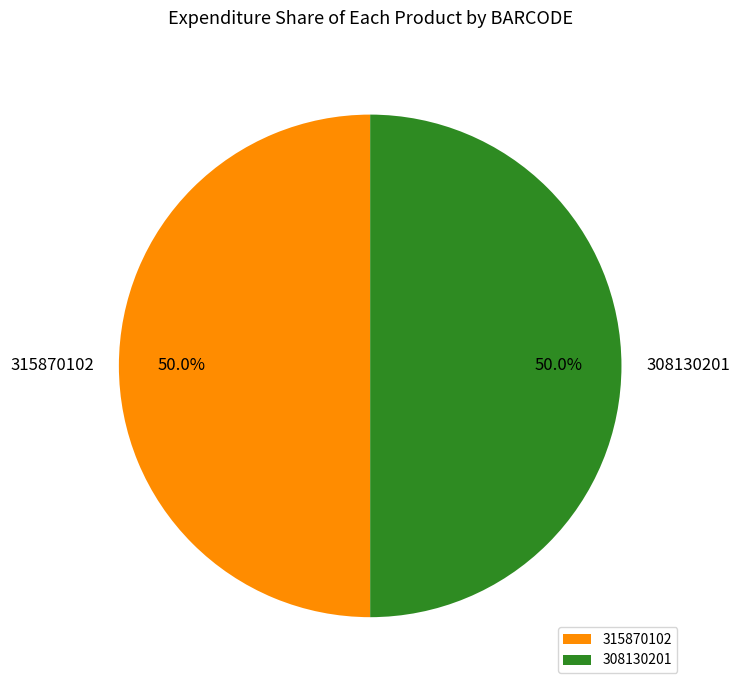

To the nearest percent, what is the average slice percentage?

50%